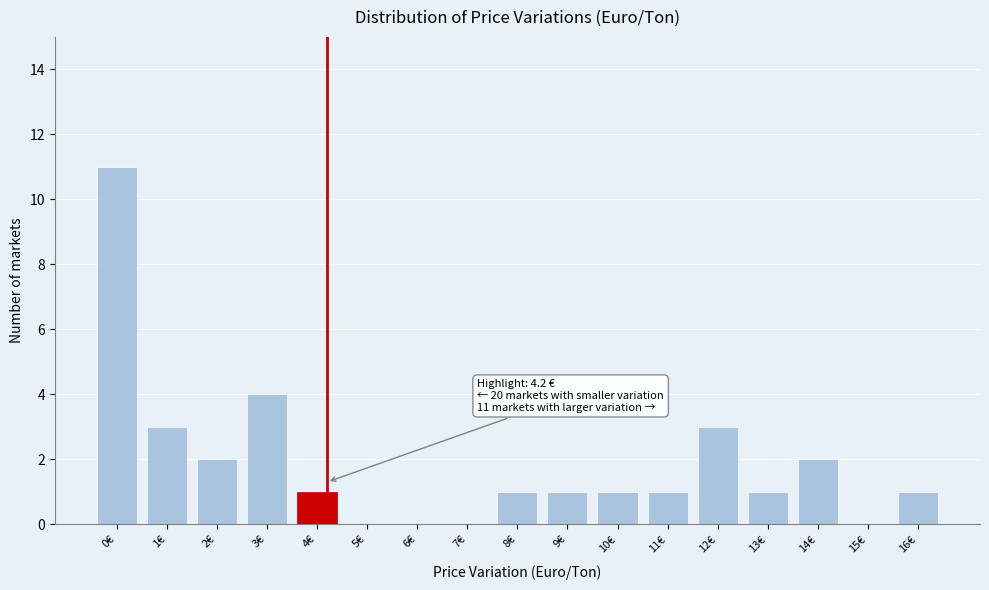

Over which range of the x-axis is the bar tallest?

-0.5 to 0.5